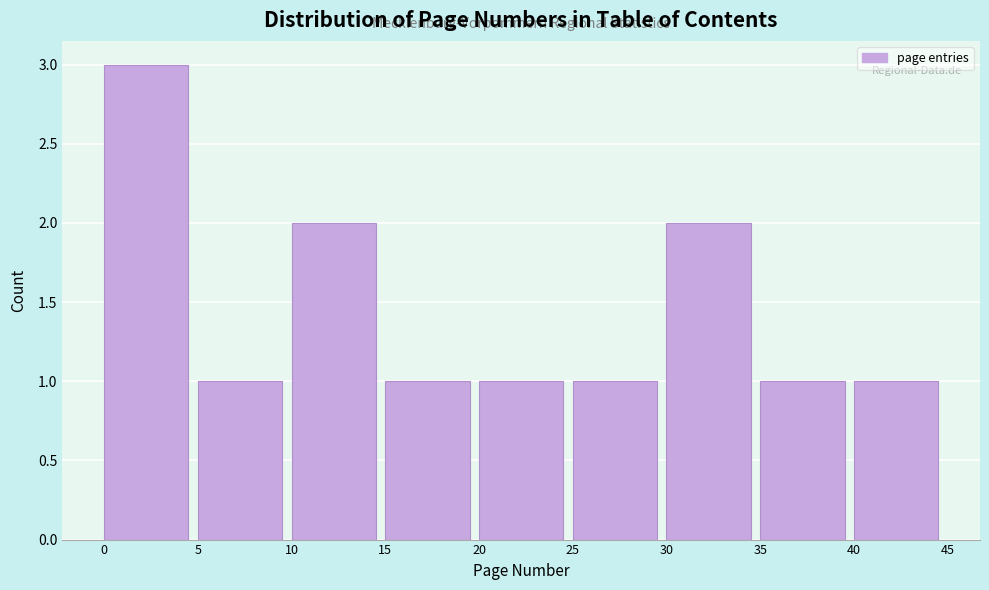

Which range on the x-axis has the tallest bar?

0 to 5